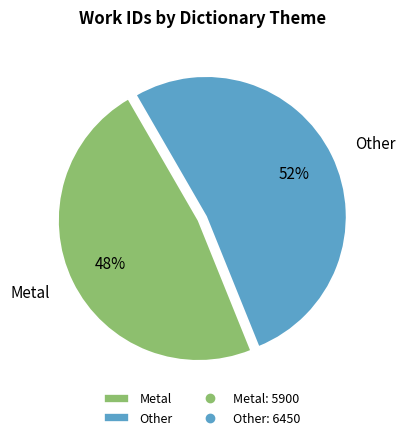

Is the sum of Other and Metal greater than half?

Yes